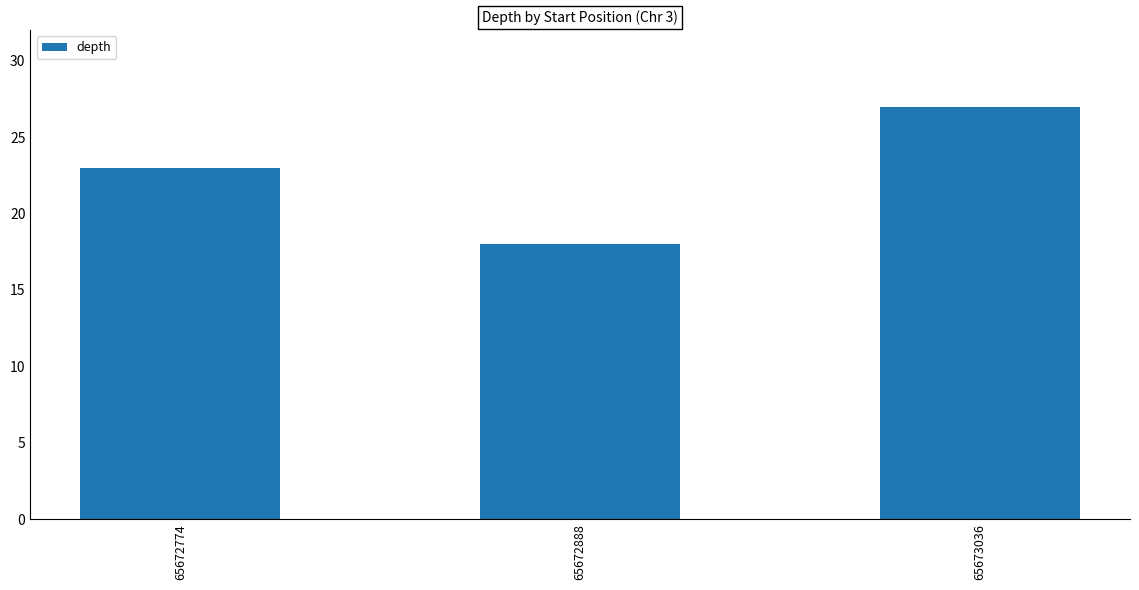

Reading left to right, extract all data points from this chart.

23	18	27